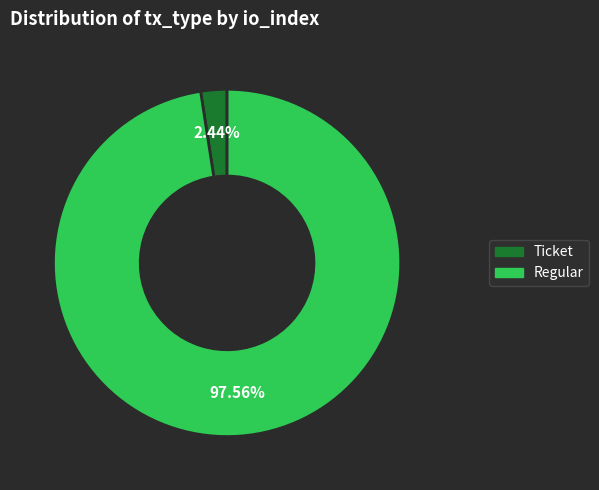

What is the largest slice in the pie chart?

Regular